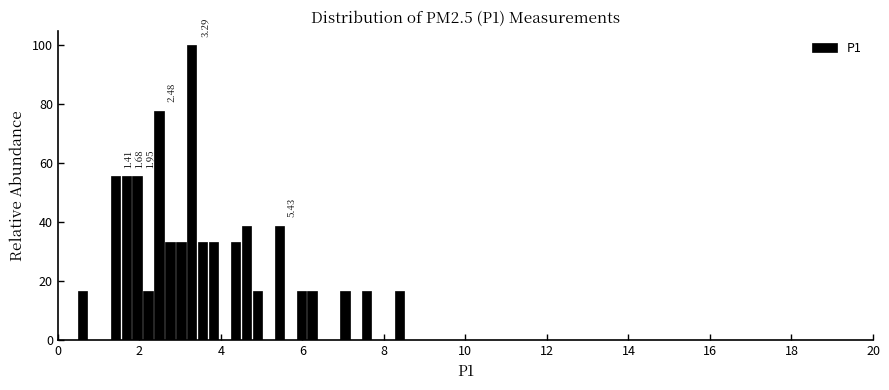

Read against the x-axis, roughly where is the centre of the tallest bar?

3.2